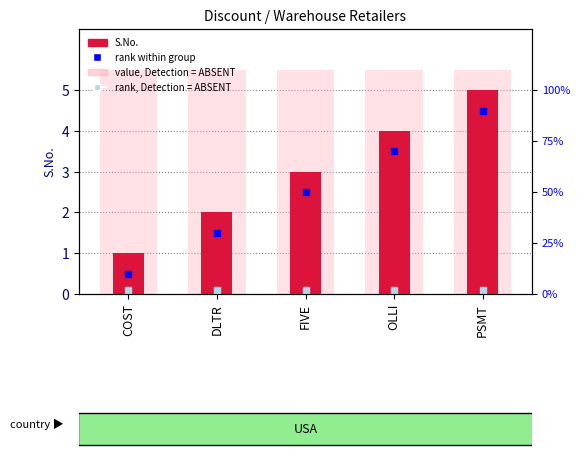

Between DLTR and PSMT, which series saw the biggest shift?

rank within group